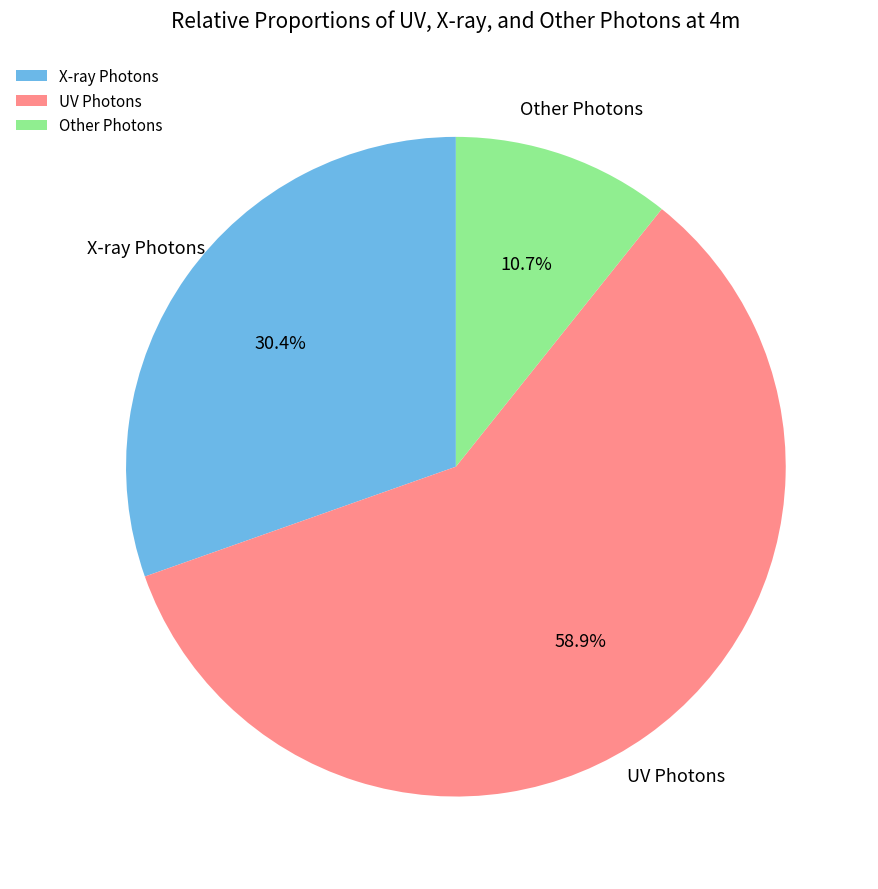

Which category has the smallest portion of the pie?

Other Photons